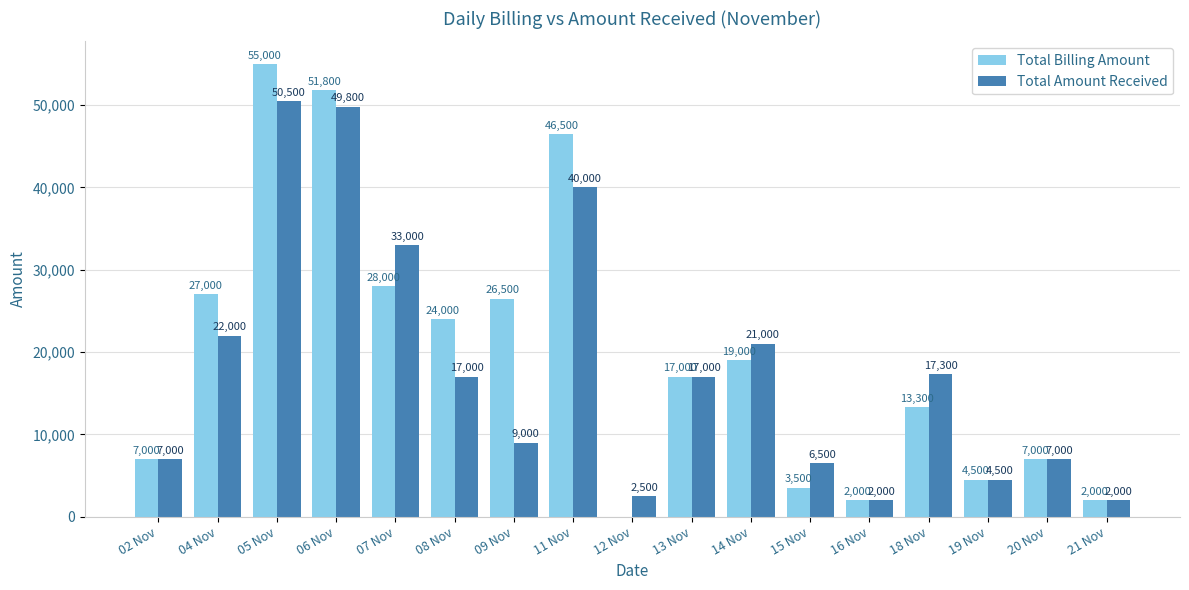

Does the chart contain stacked bars?

No